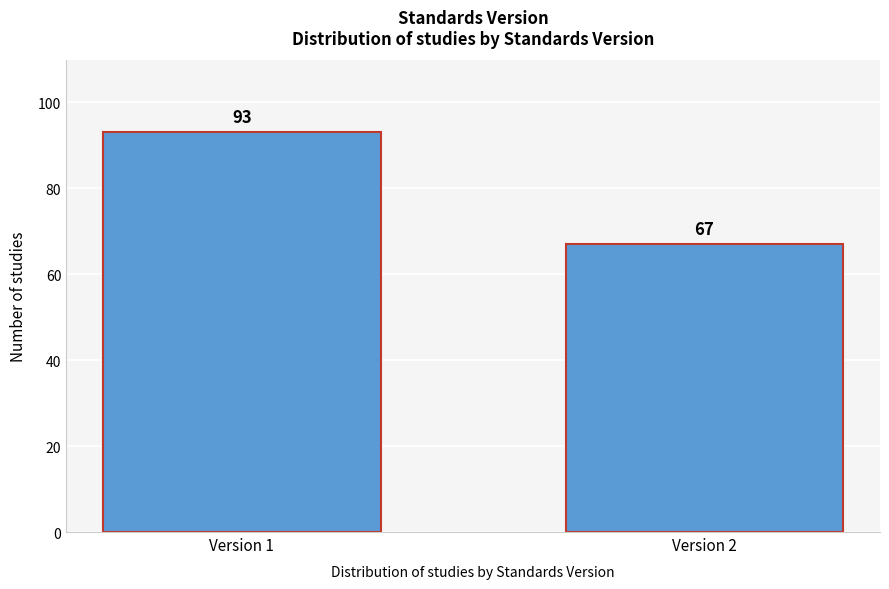

Reading left to right, extract all data points from this chart.

Version 1=93	Version 2=67